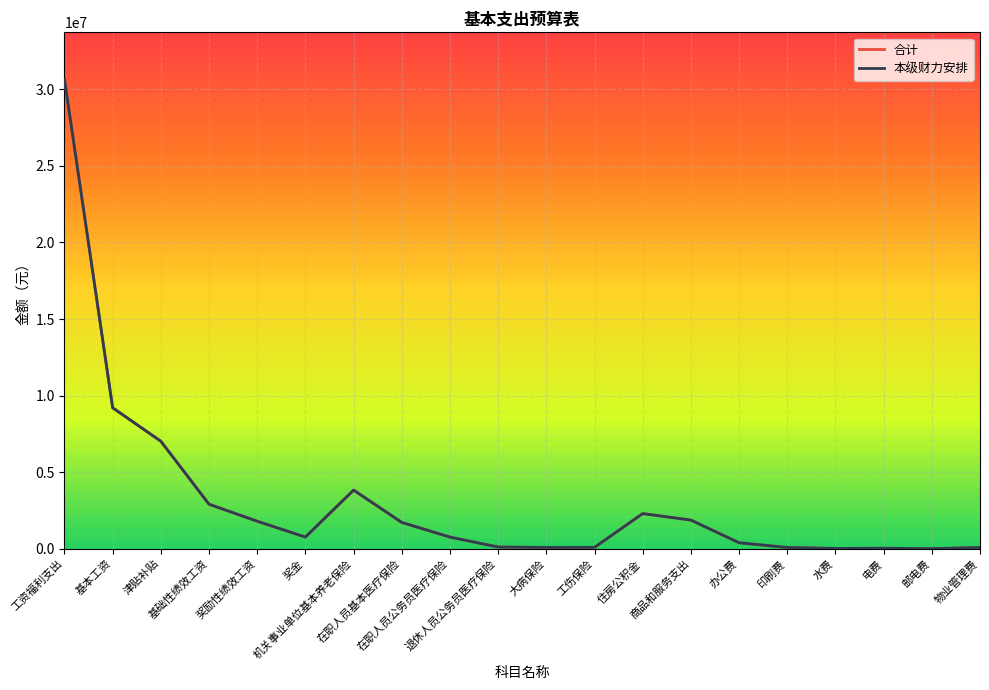

Is this an area chart (filled region under the line)?

No